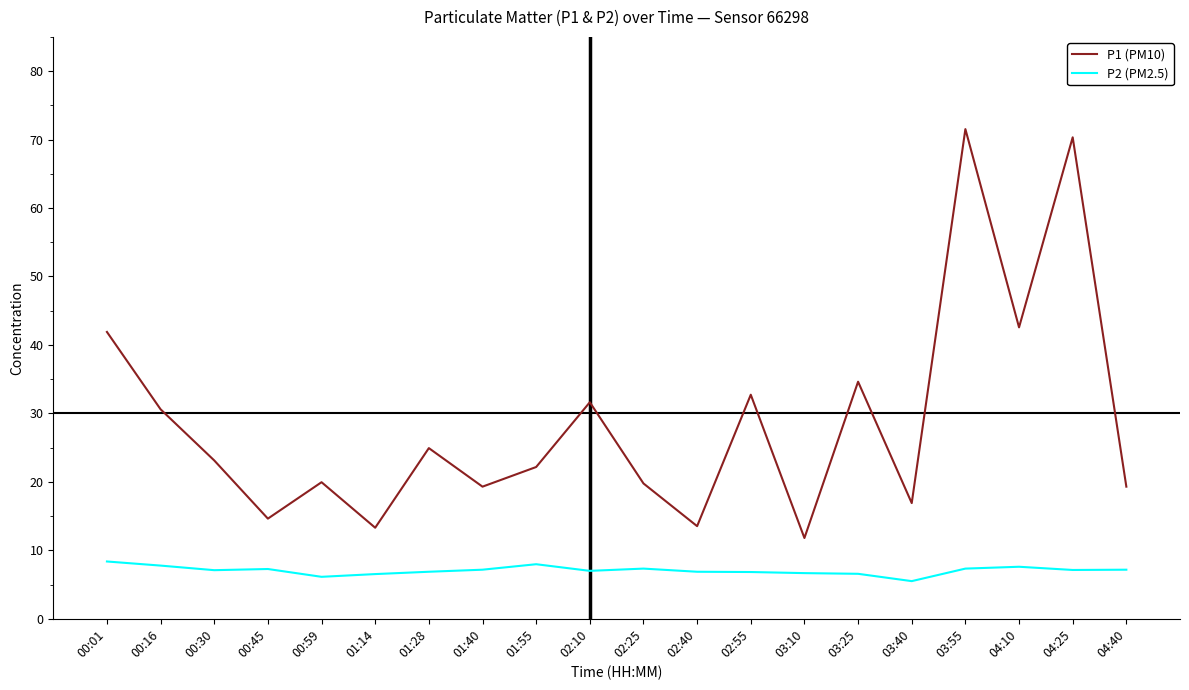

At which category does the chart reach its peak across all series?

03:55